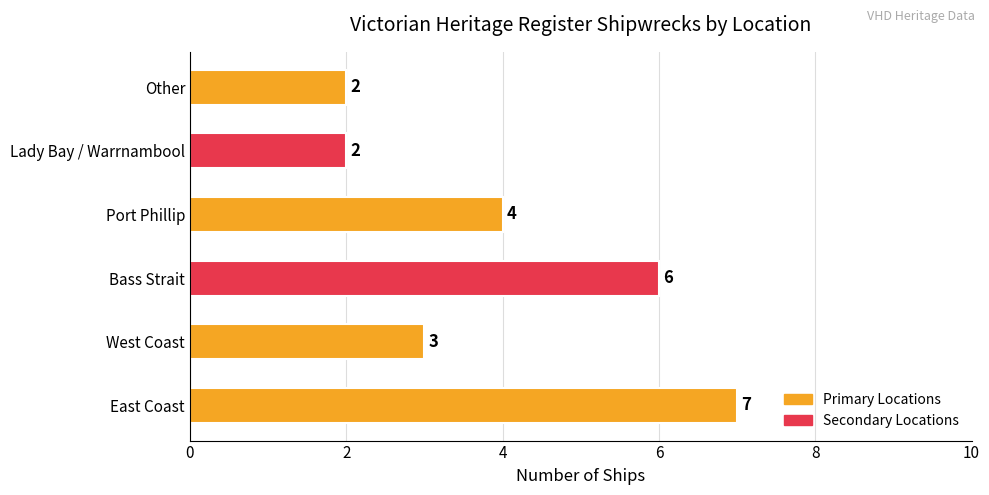

How many values are between 2 and 6?

5